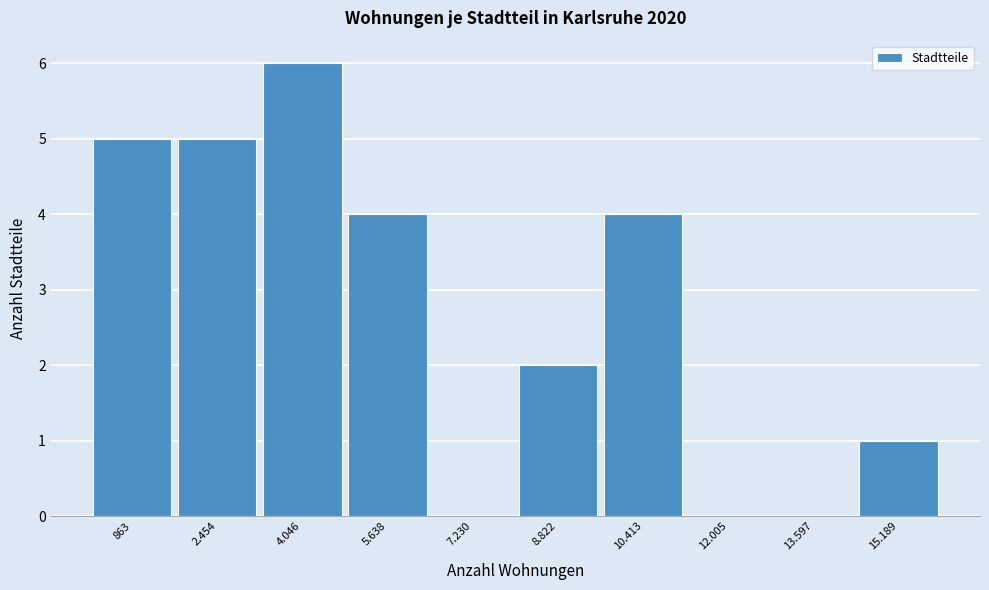

Reading left to right, list all the values displayed in this chart.

863=5	2.454=5	4.046=6	5.638=4	7.230=0	8.822=2	10.413=4	12.005=0	13.597=0	15.189=1